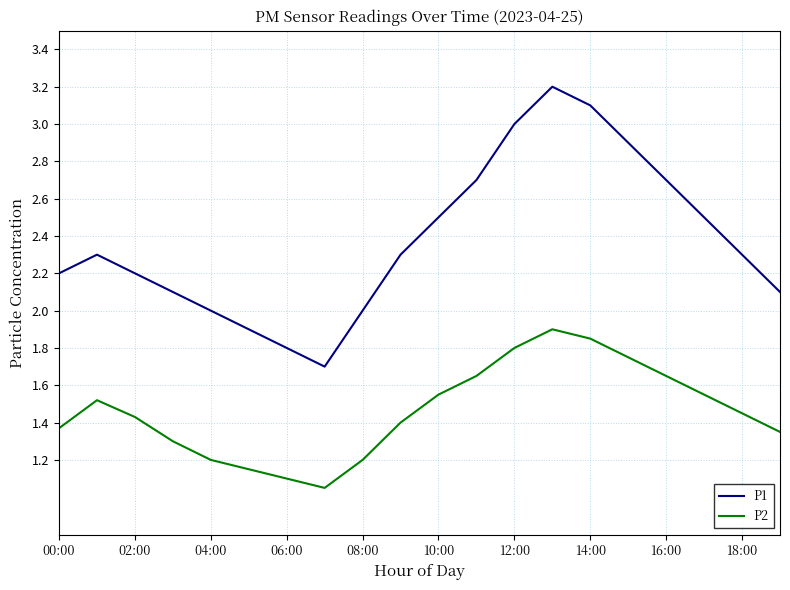

True or false: P2 and P1 cross at least once.

False